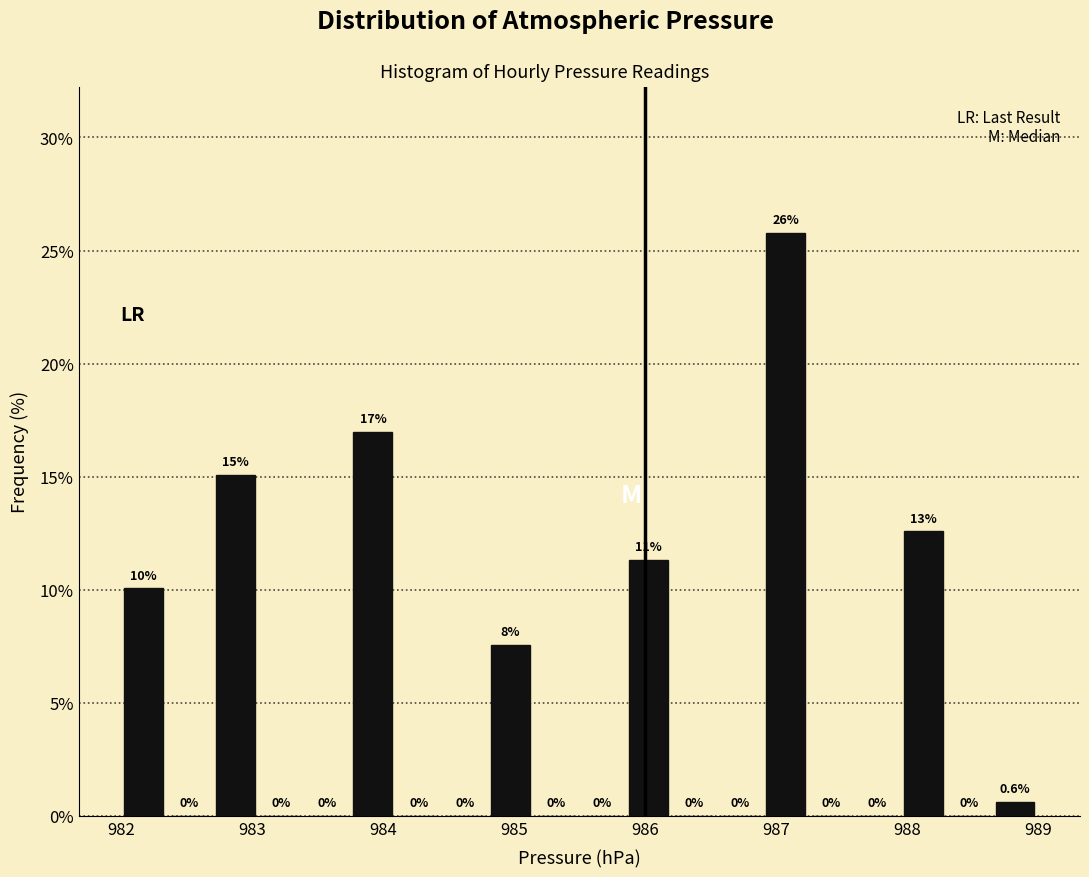

Read against the x-axis, roughly where is the centre of the tallest bar?

987.1